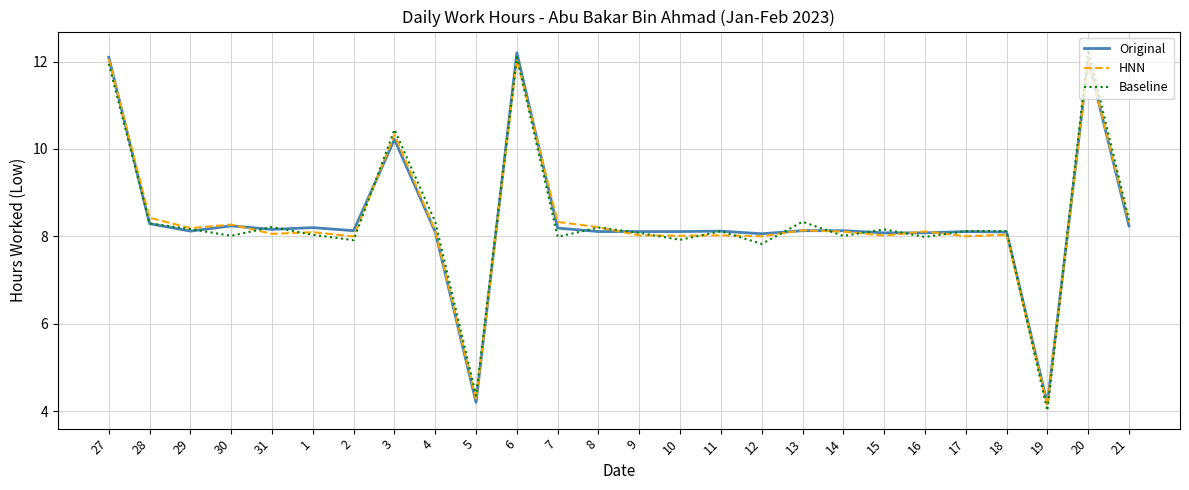

How many lines are shown in the chart?

3